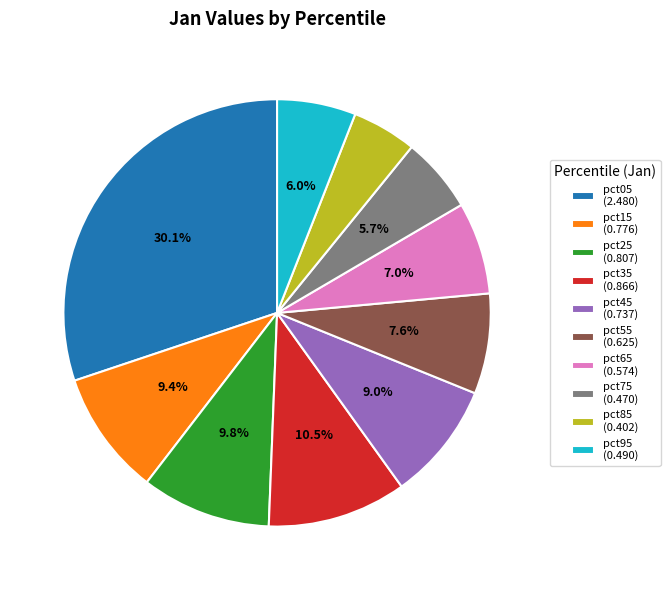

Is there any slice that represents more than half of the pie?

No